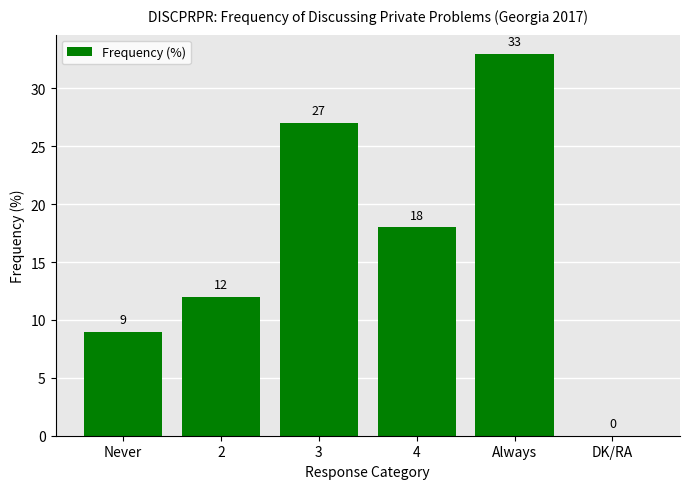

Read the value at Always.

33